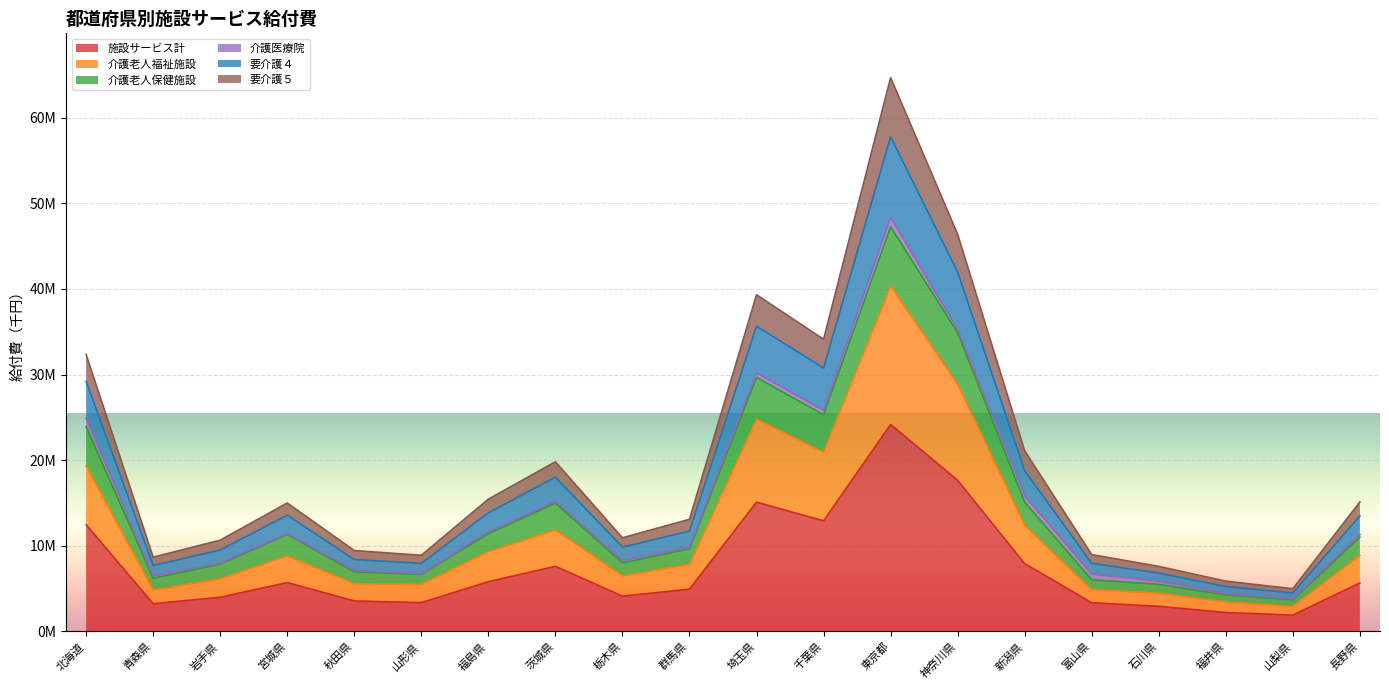

The value of 施設サービス計 at 茨城県 is 2862711.4. True or false?

False